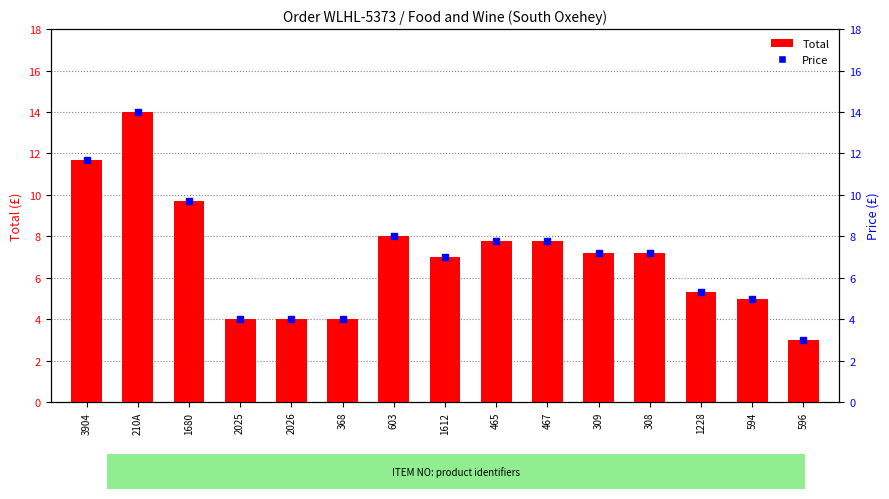

Which series has the largest total across all categories?

Total